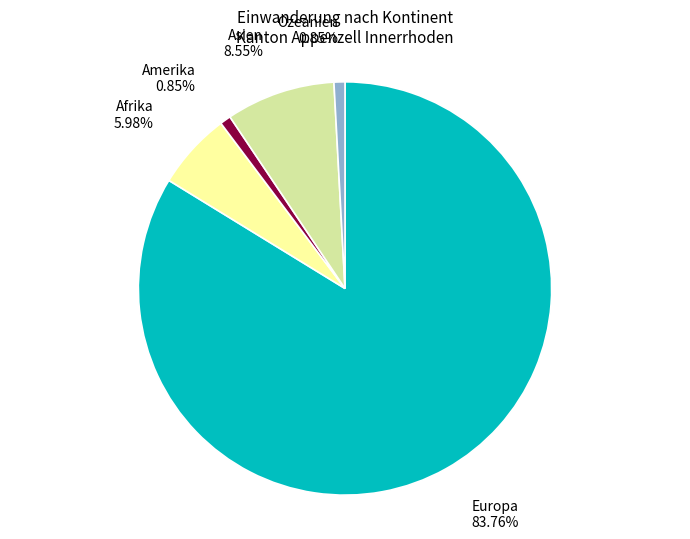

Between Afrika and Ozeanien, which is larger?

Afrika